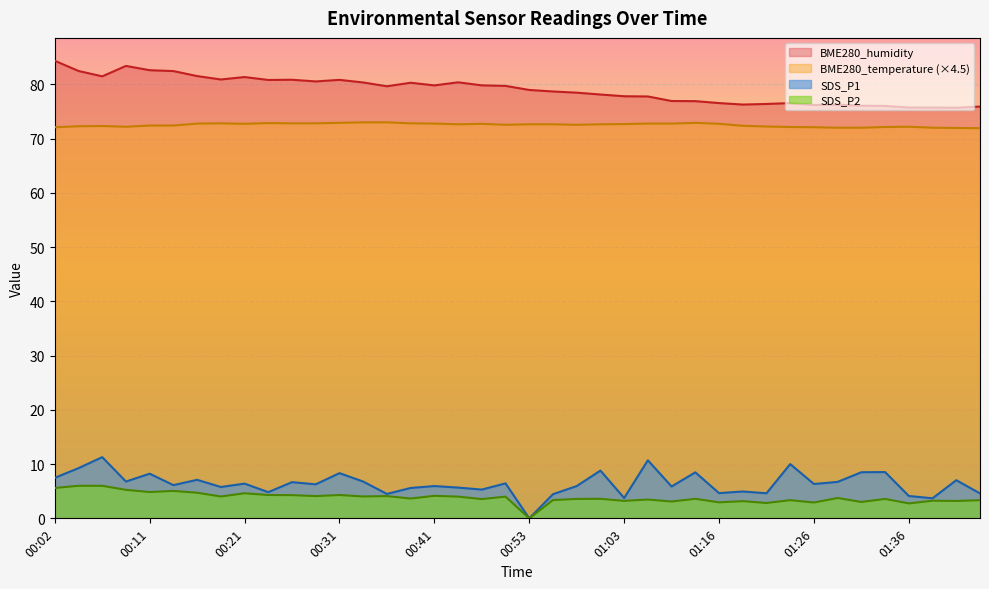

Where does the BME280_temperature series first go above 72?

00:02